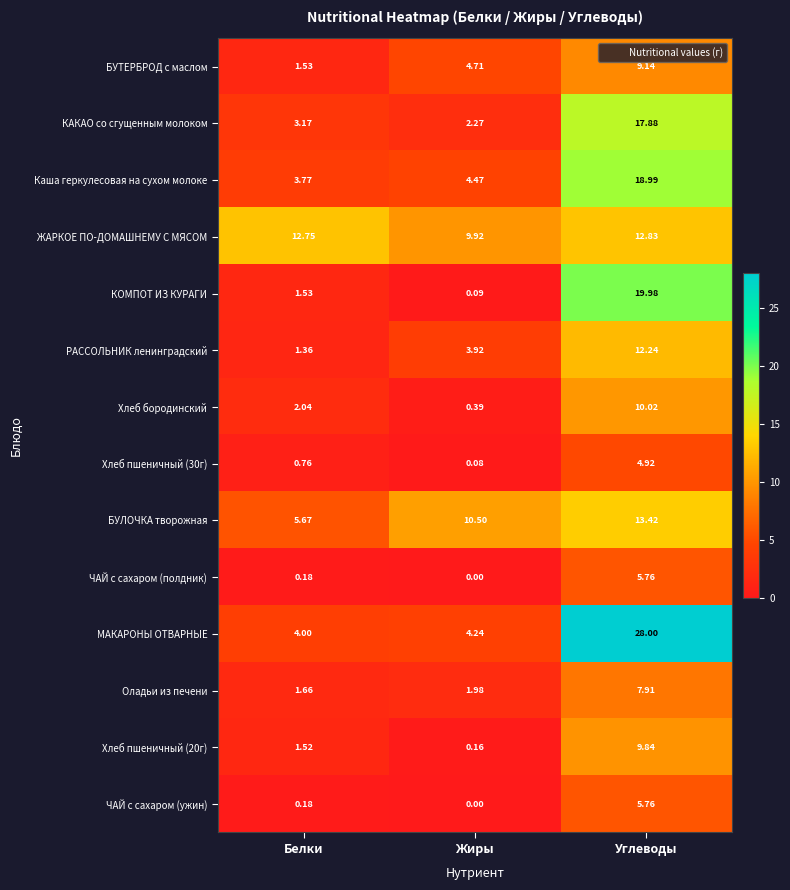

At which category does the chart reach its peak across all series?

Углеводы